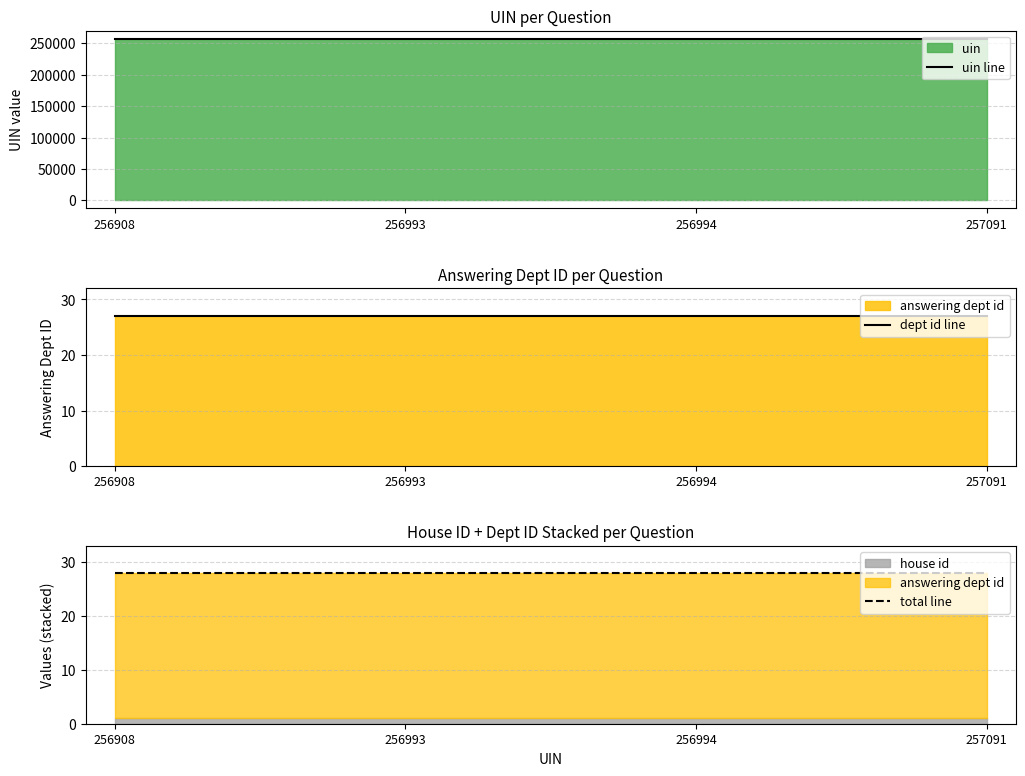

At which label does total line reach its peak?

256908